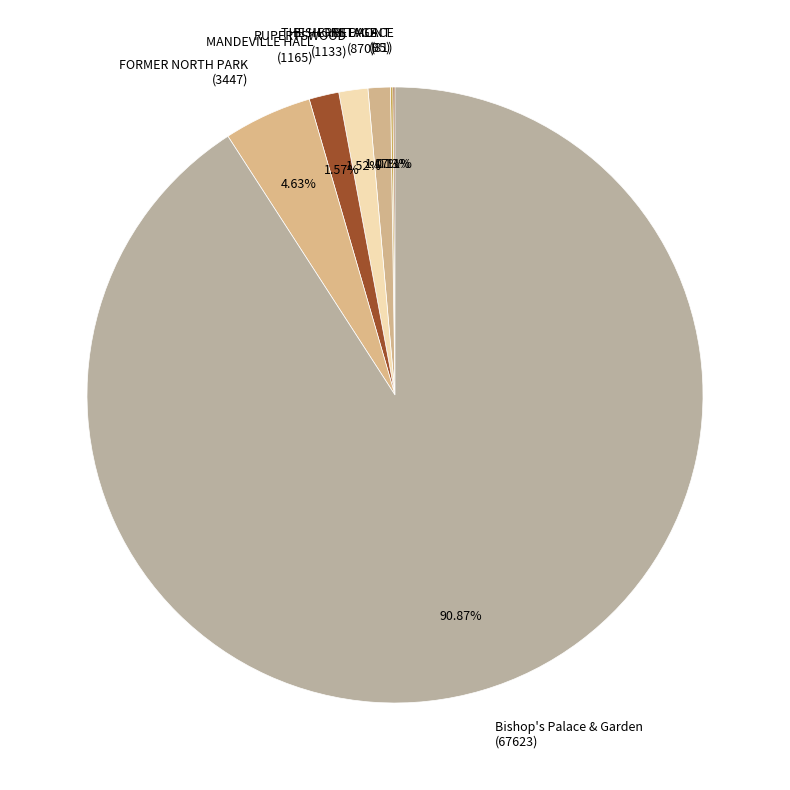

What is the ratio of the value at THE HERMITAGE (870) to the value at RUPERTSWOOD (1133)?

0.8